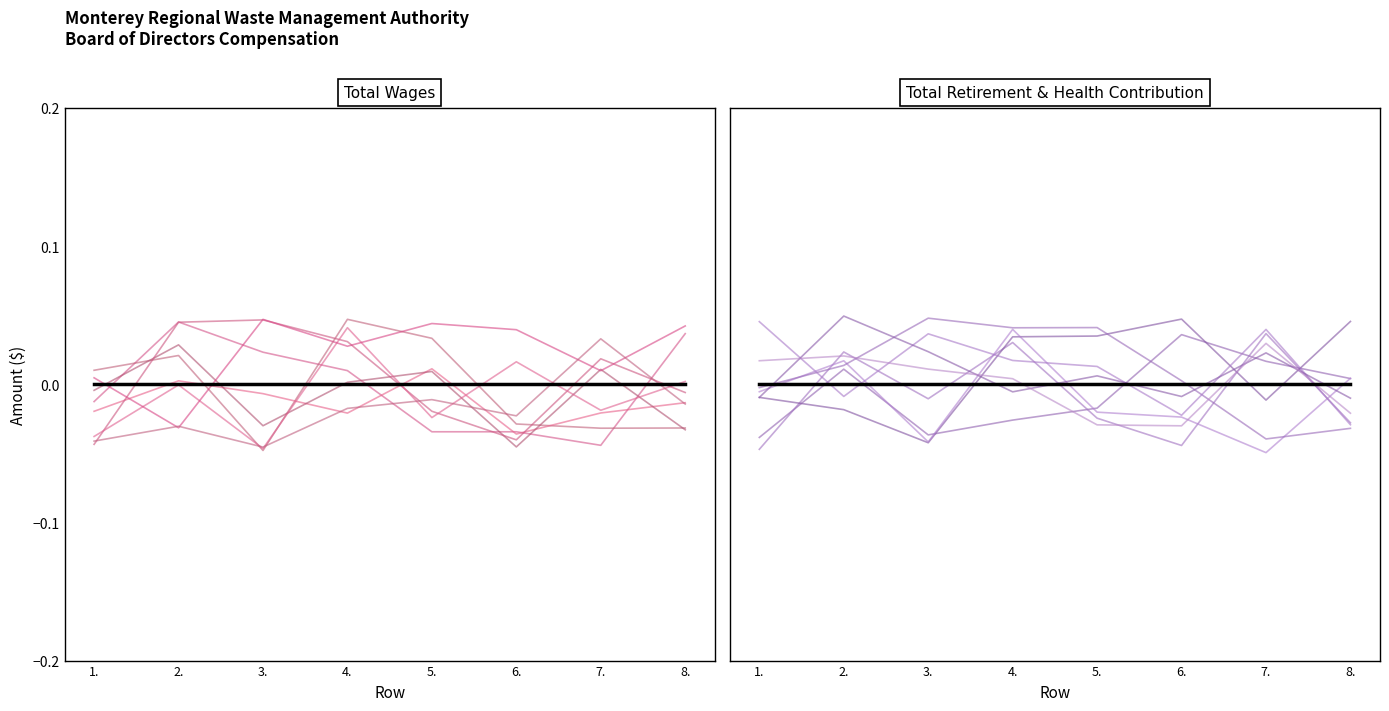

True or false: Mean and Director intersect in this chart.

True